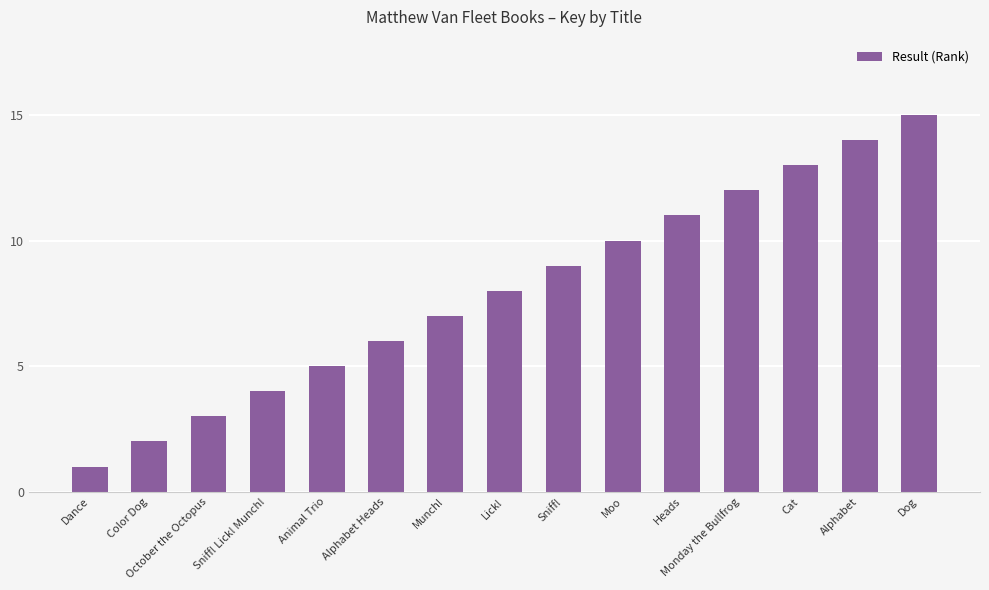

What position from the left is Munch!?

7